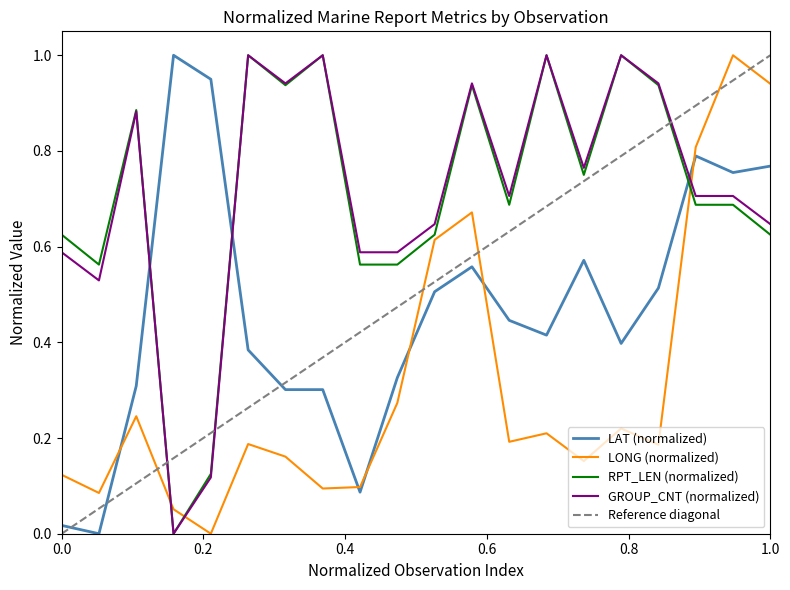

What is the value of the GROUP_CNT point at the 16th from the left?

1.0